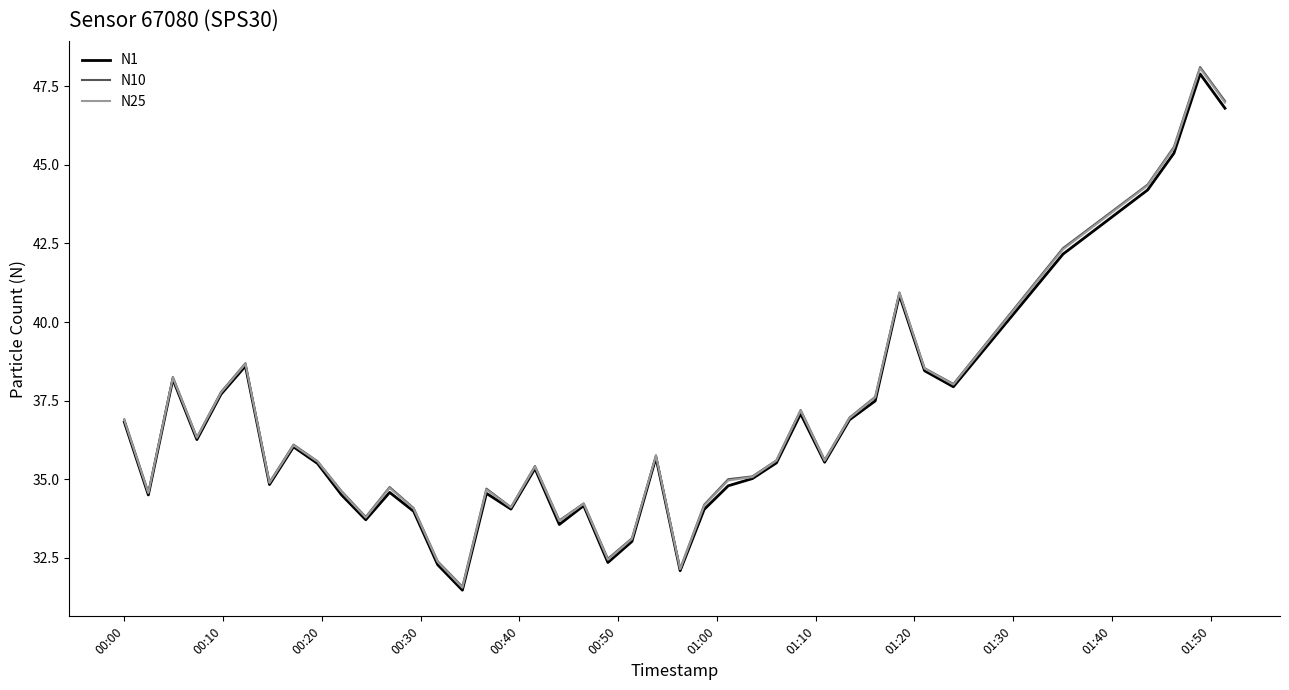

Which series has the widest spread of values?

N10